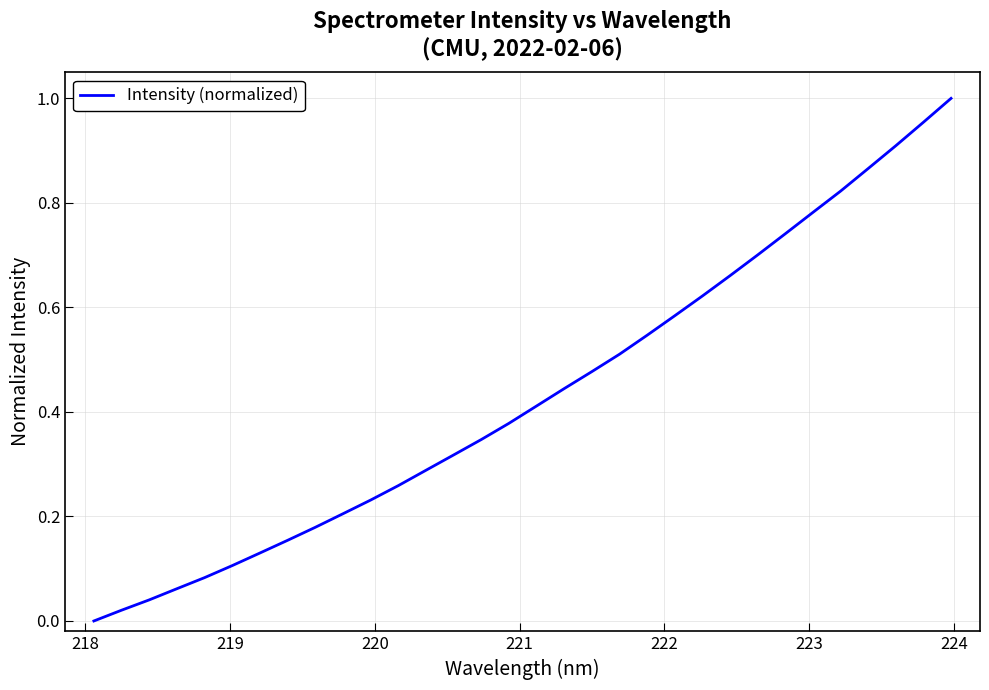

How many lines are shown in the chart?

1